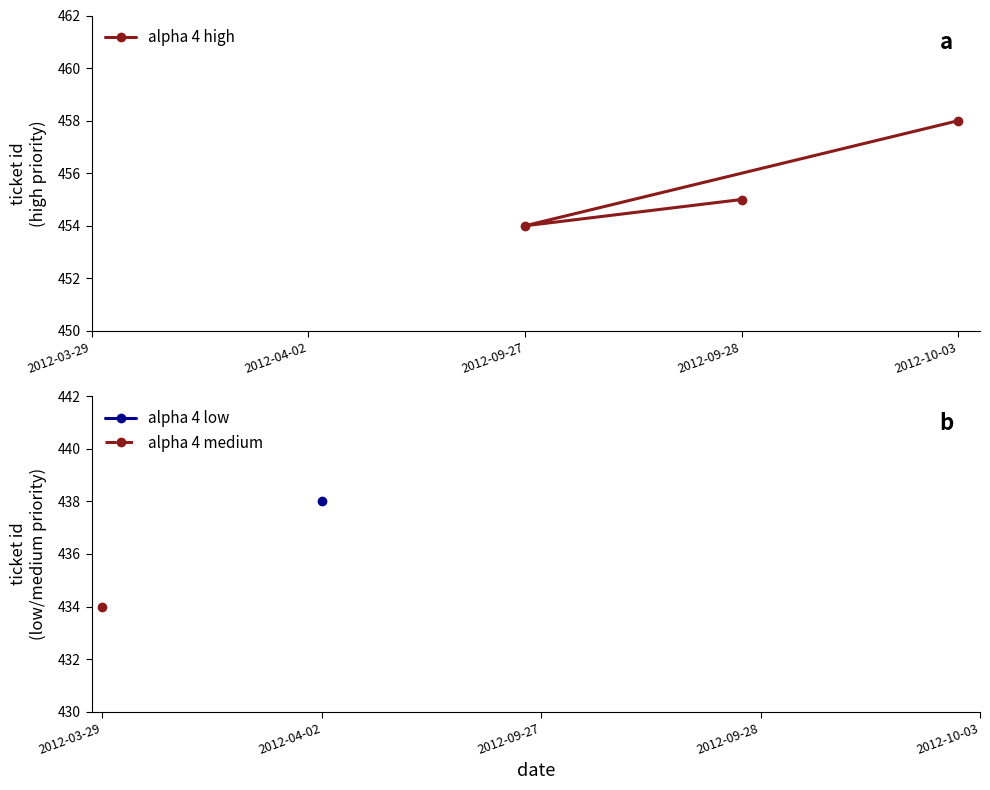

What is the label of the 3rd point from the right?

2012-09-27